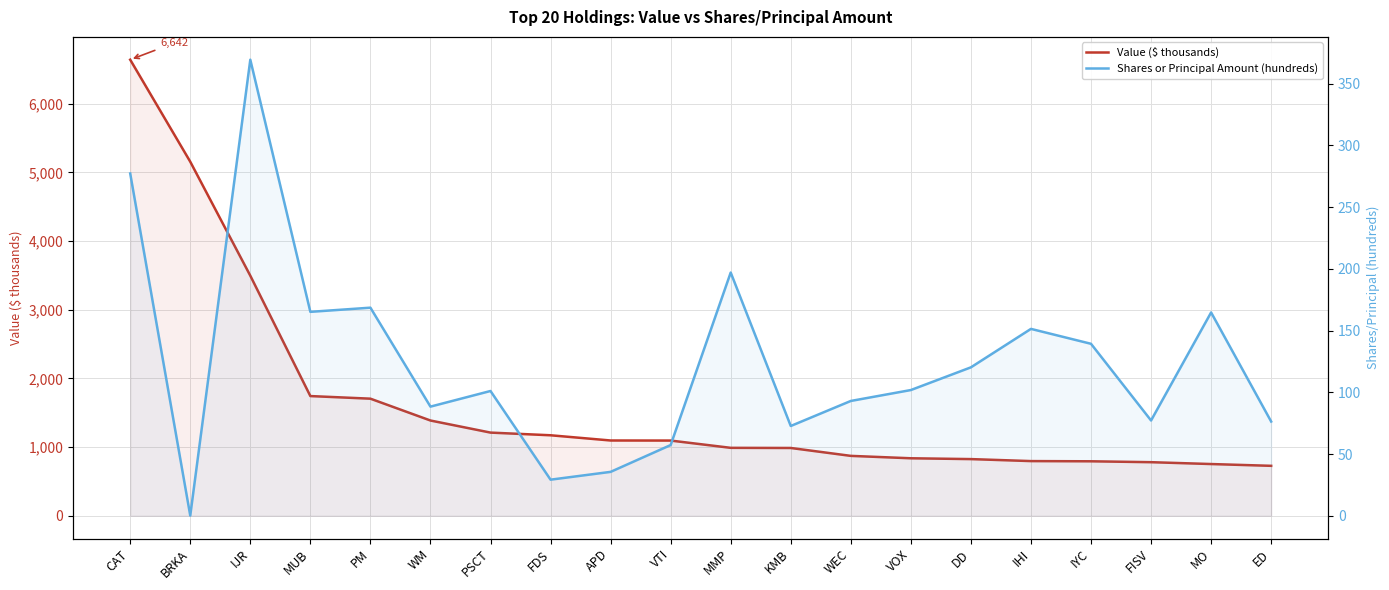

What is the maximum value for Shares or Principal Amount (hundreds)?

369.4